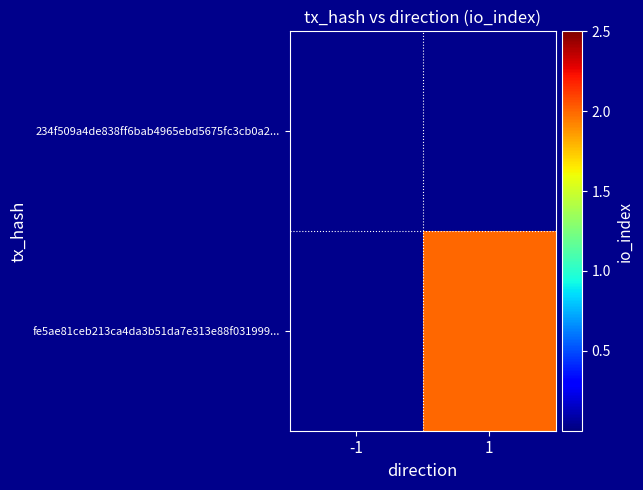

Reading left to right, extract all data points from this chart.

234f509a4de838ff6bab4965ebd5675fc3cb0a2...: -1=0	1=0
fe5ae81ceb213ca4da3b51da7e313e88f031999...: -1=0	1=2